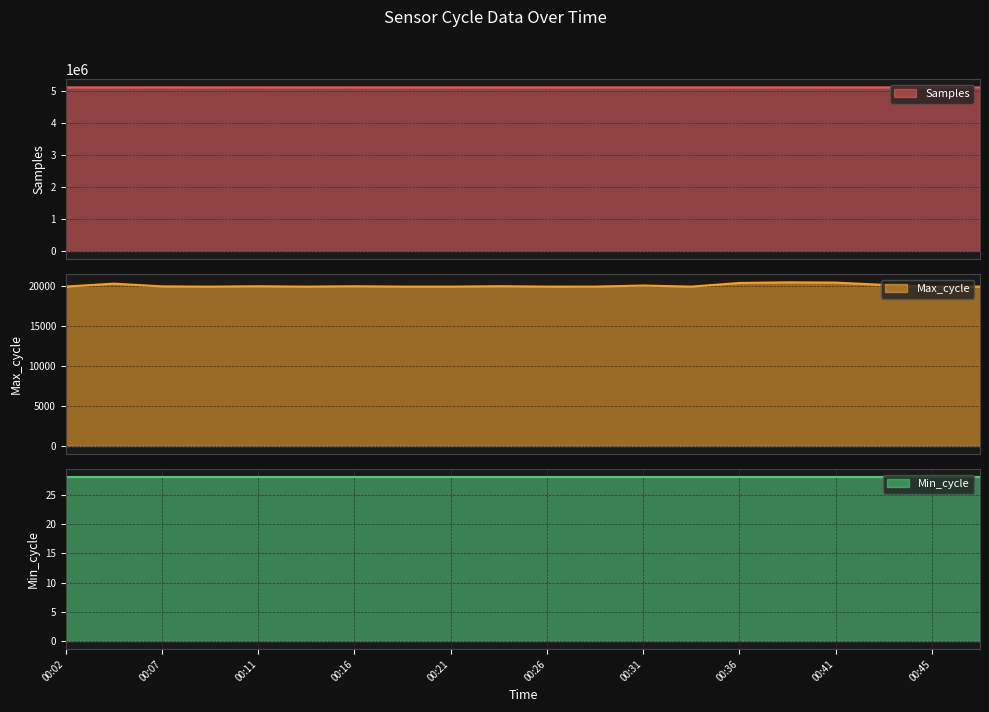

What is the total value across all series at 00:38?

5135061